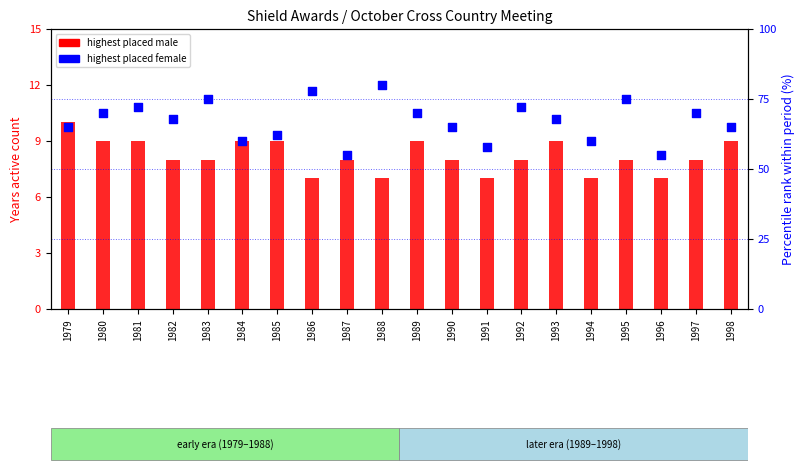

Which series has the widest spread of Y values?

highest placed female